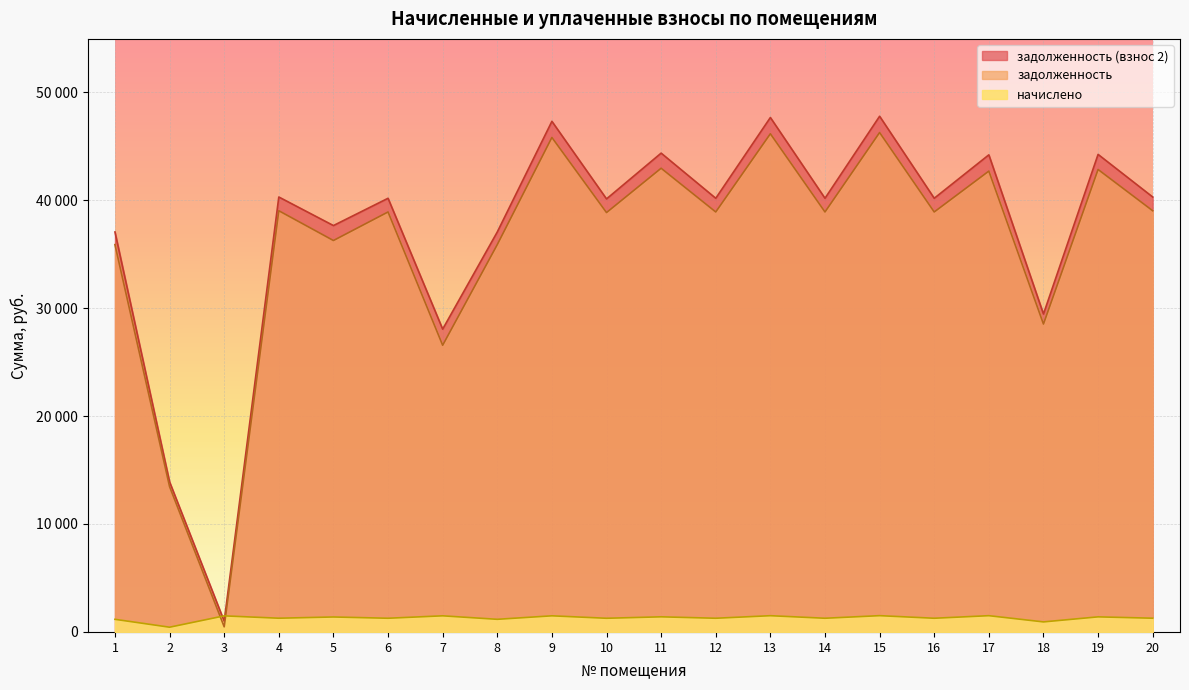

Is it true that задолженность (взнос 2) equals 40167.1 at 6?

True